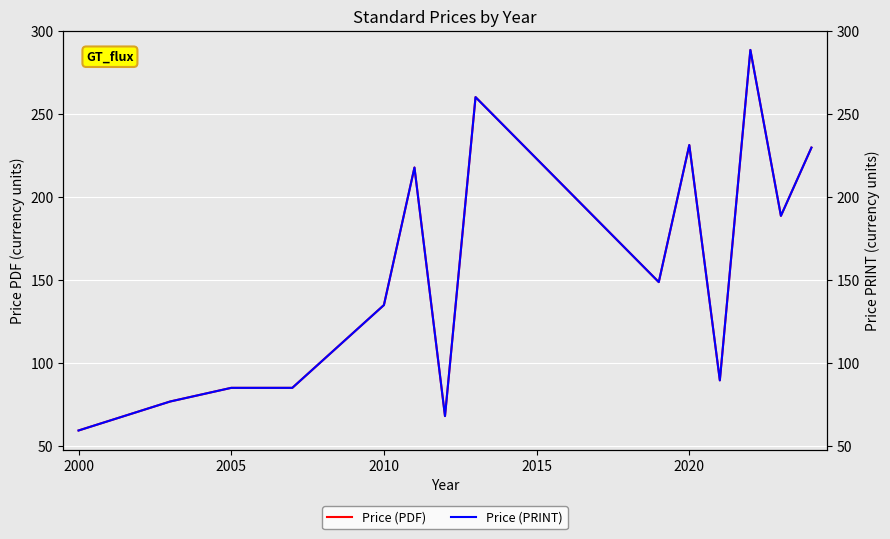

Which series has the widest spread of values?

Price (PDF)